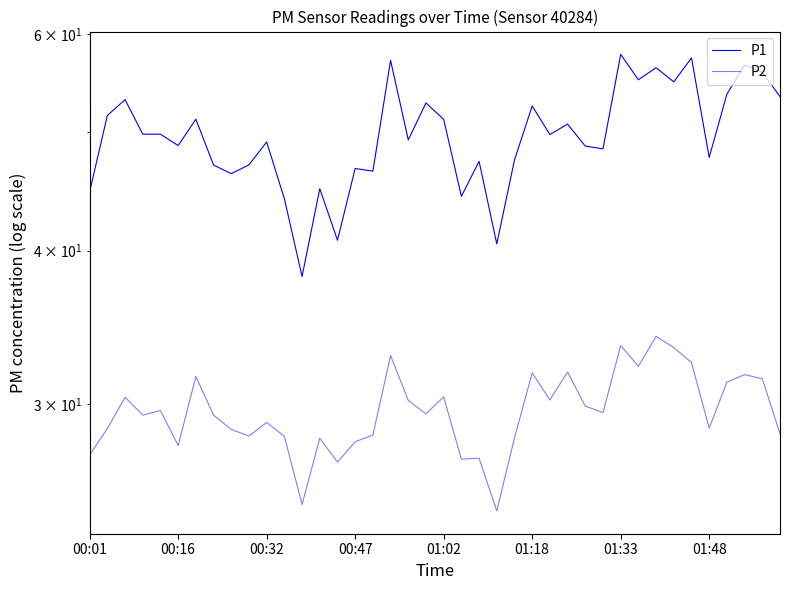

True or false: P2 has a value of 28.2 at 11.

True